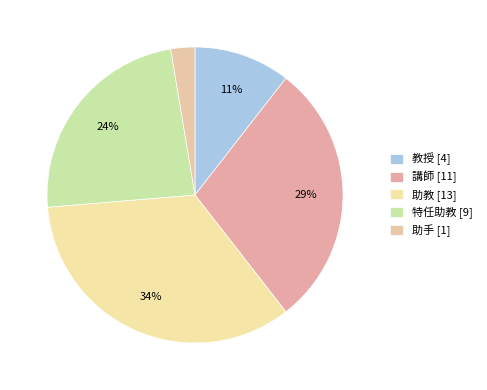

Count the number of slices in the pie.

5